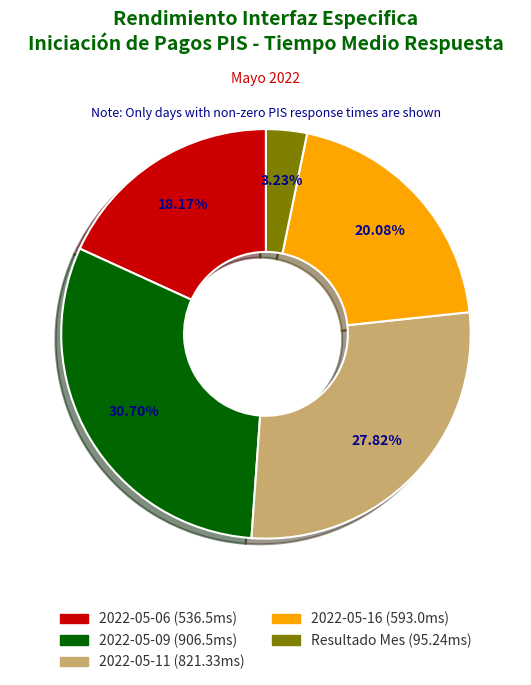

Is there a majority slice in this chart?

No